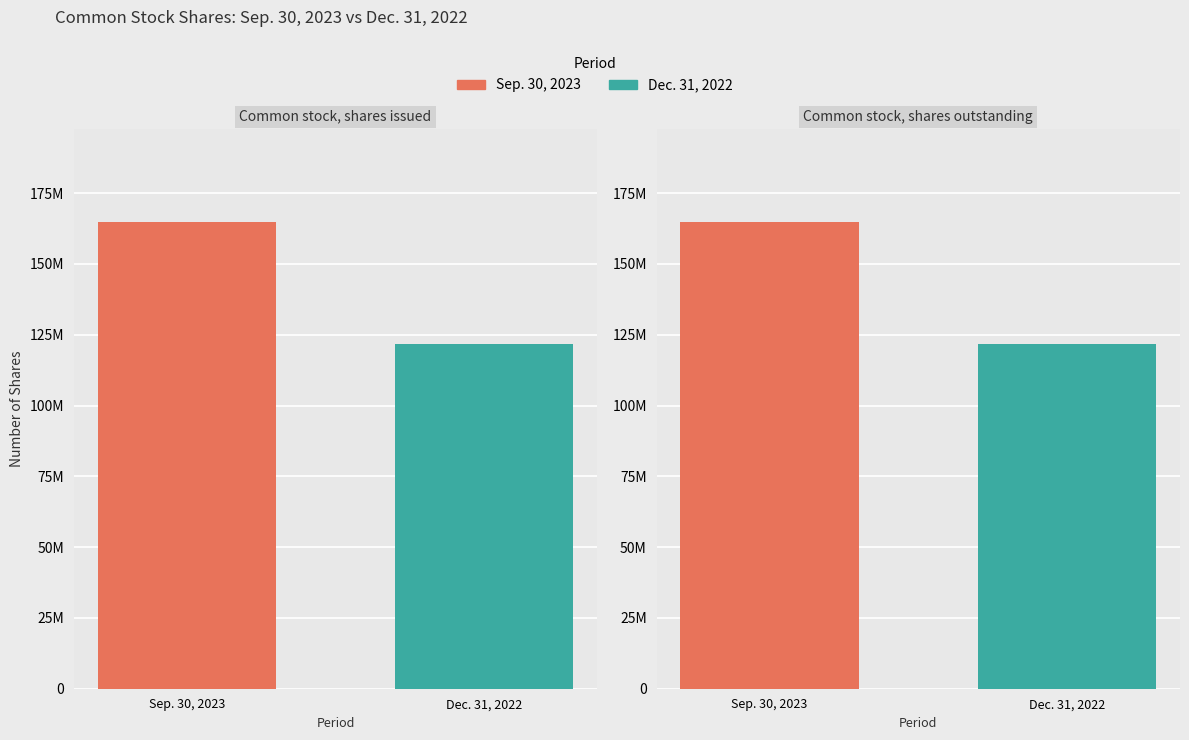

The Dec. 31, 2022 series shows 121667250 at Common stock, shares outstanding. True or false?

True